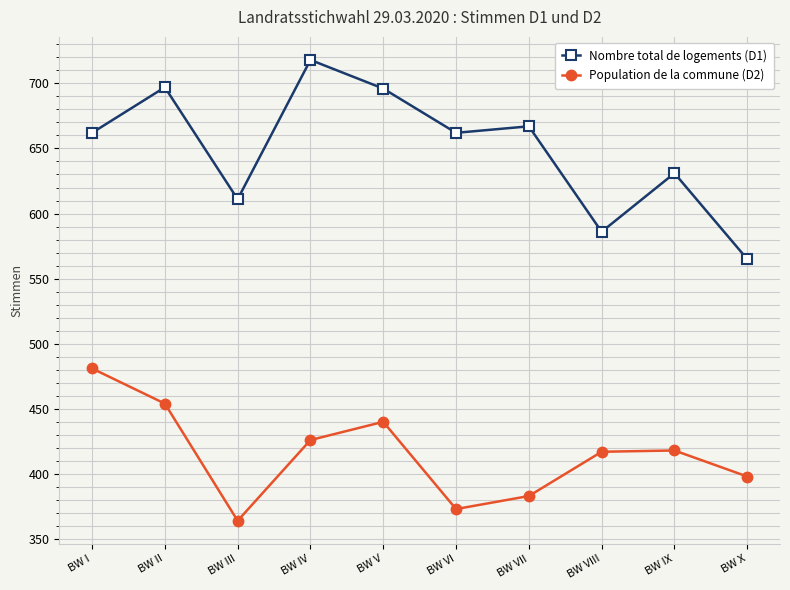

List the series in order of their overall mean, highest first.

Nombre total de logements (D1), Population de la commune (D2)